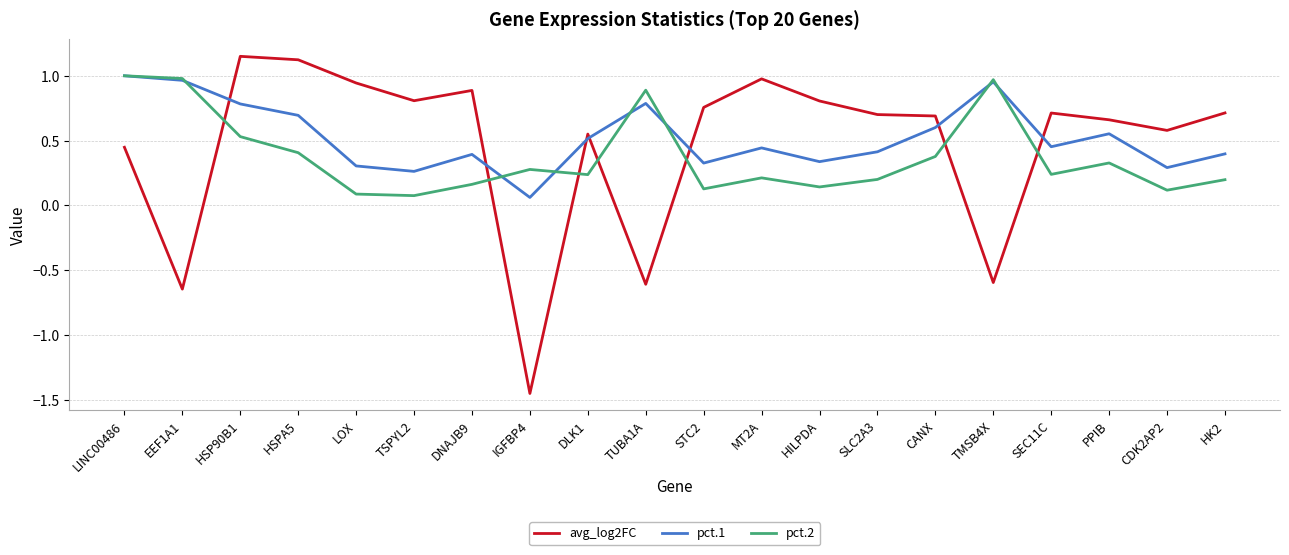

At SEC11C, list the series in order from smallest to largest.

pct.2, pct.1, avg_log2FC